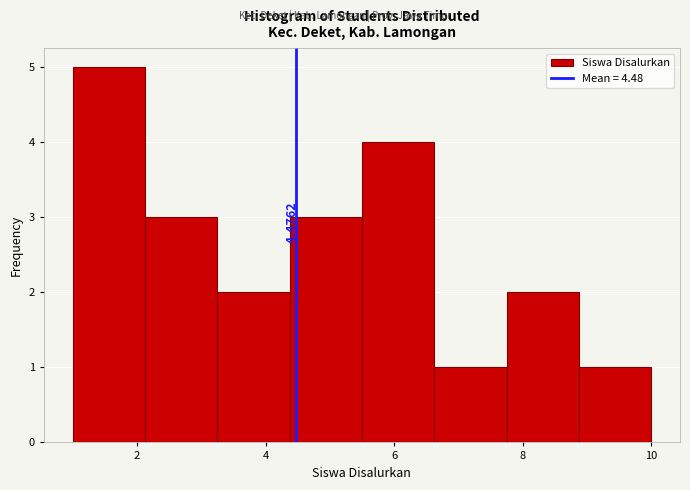

Which range on the x-axis has the tallest bar?

1.0 to 2.2